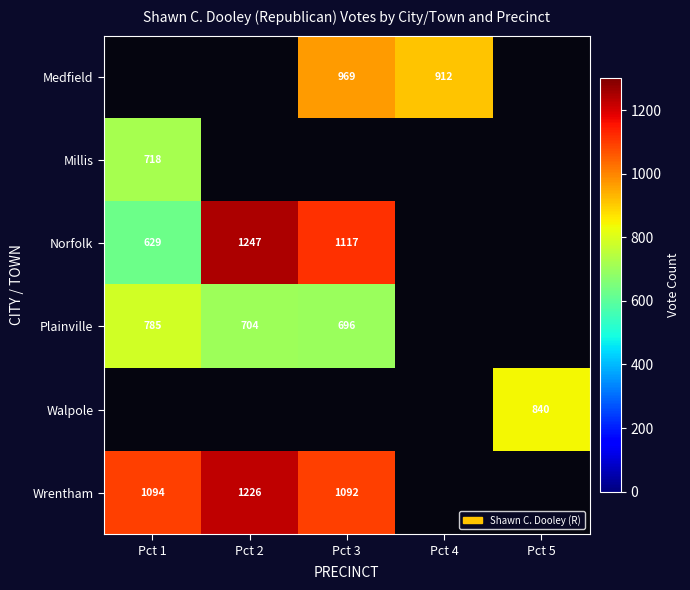

True or false: Plainville has a value of 386 at Pct 1.

False